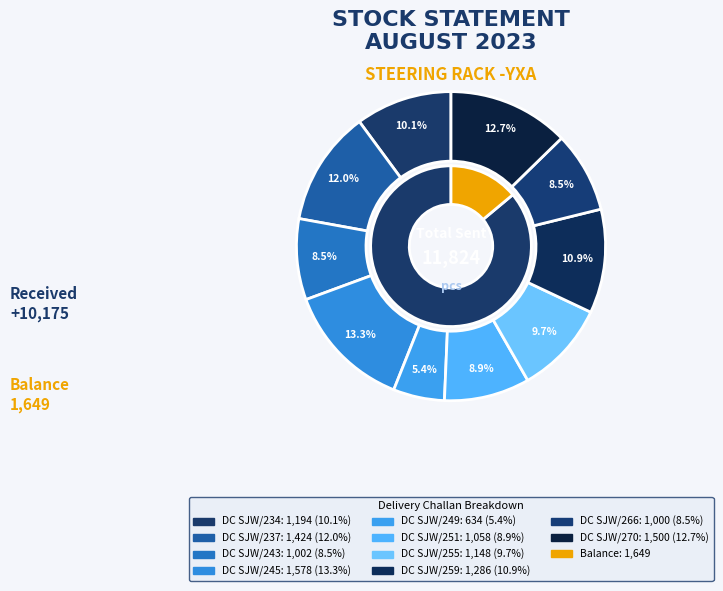

To the nearest percent, what is the difference between the DC SJW/234 and DC SJW/259 slice percentages?

1%